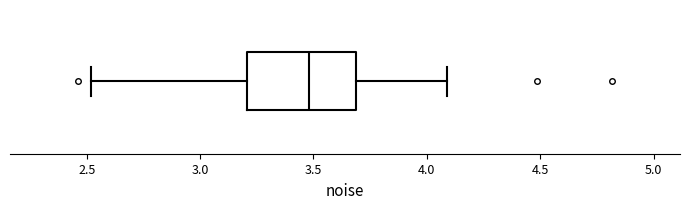

Where does the right whisker of the box end on the x-axis? The values are not printed on the chart, so give them approximately, as read against the axis.

4.1